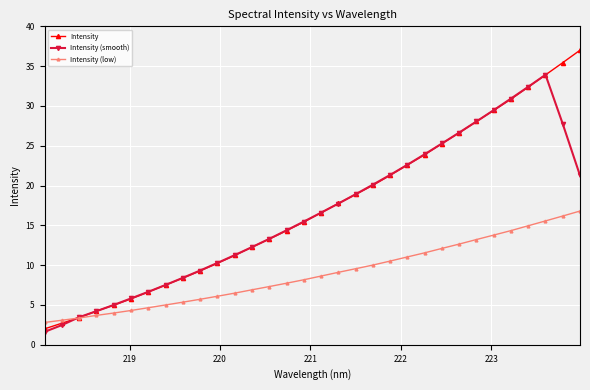

What is the average value of the Intensity (smooth) series?

16.5